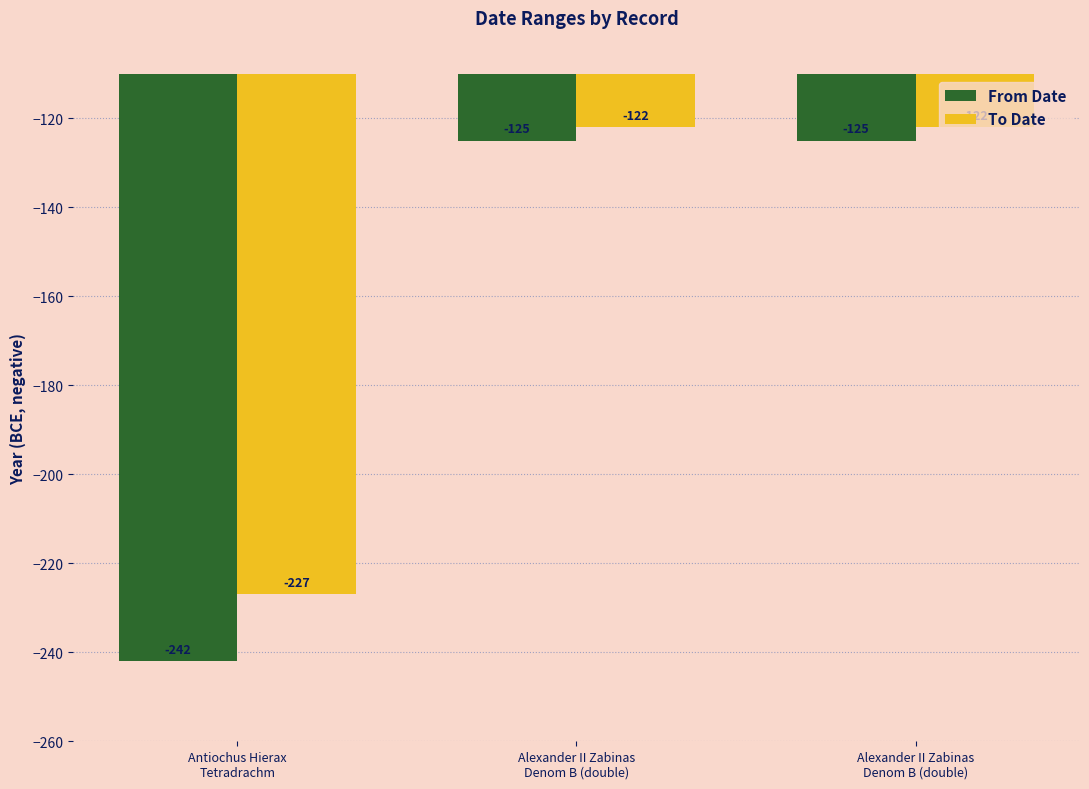

At which label is To Date closest to -174?

Alexander II Zabinas
Denom B (double)